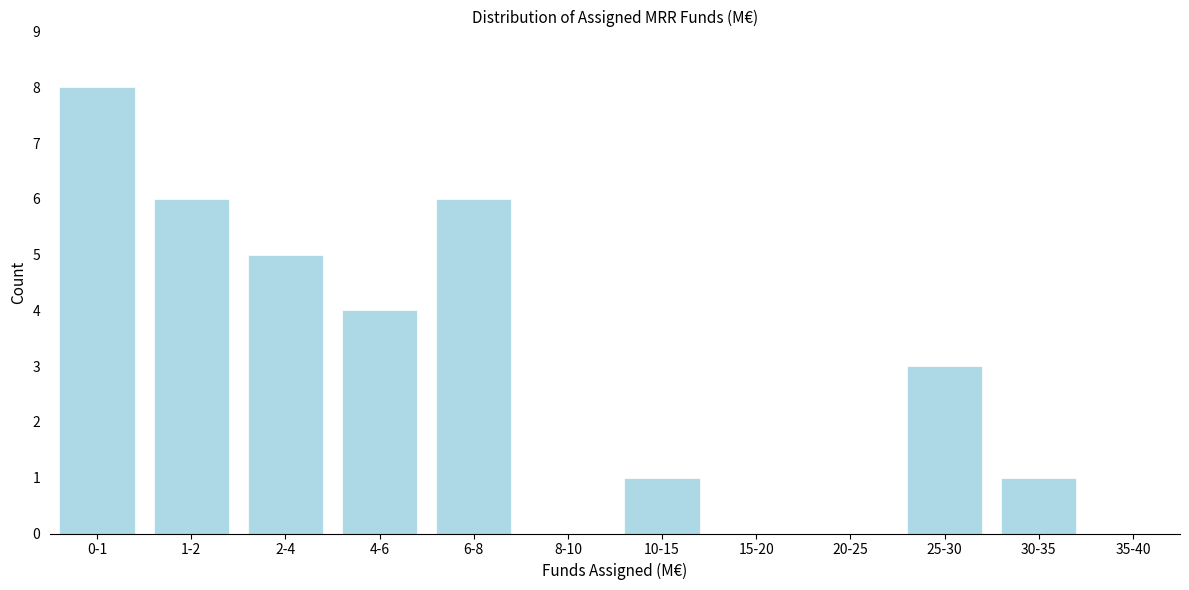

Reading left to right, transcribe all the data shown in this chart.

0-1=8	1-2=6	2-4=5	4-6=4	6-8=6	8-10=0	10-15=1	15-20=0	20-25=0	25-30=3	30-35=1	35-40=0